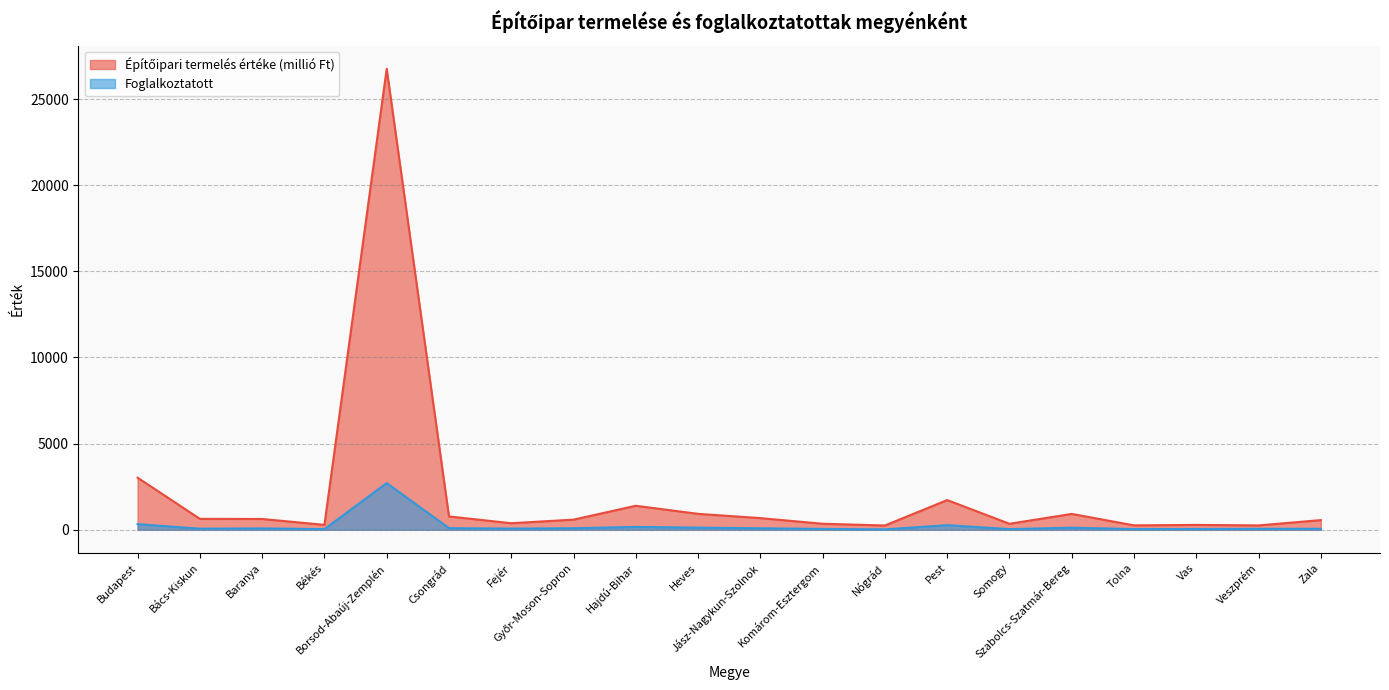

Where does the Építőipari termelés értéke (millió Ft) series first go above 624?

Budapest